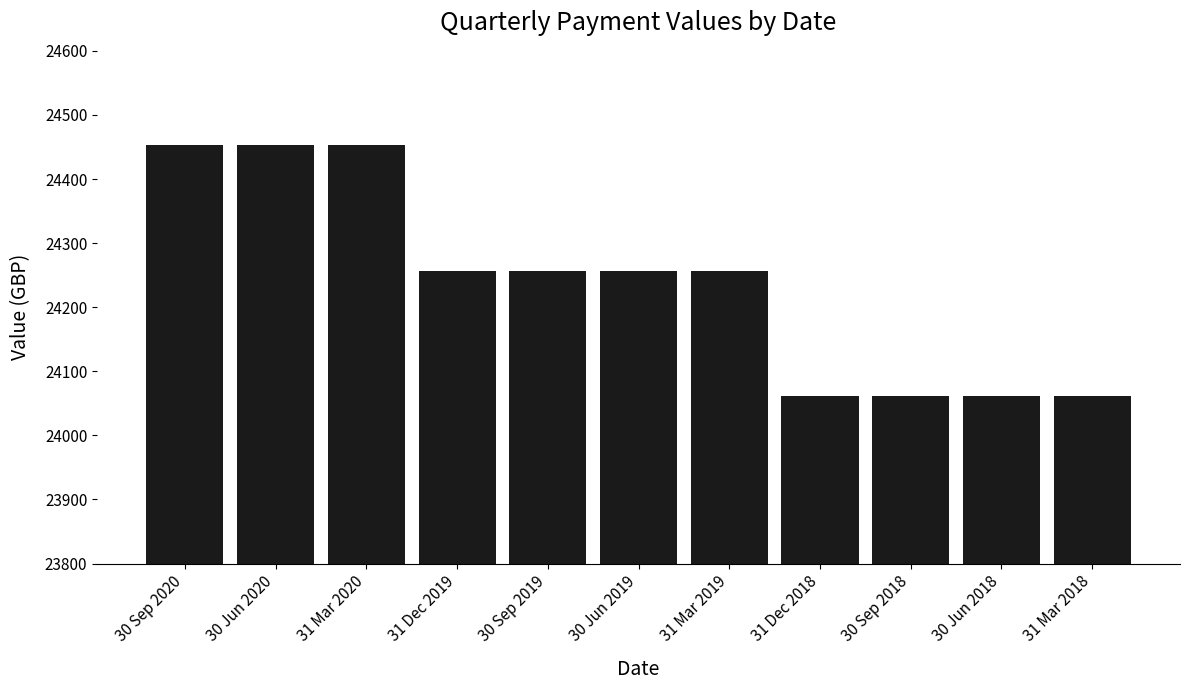

What is the sum of the values at 31 Mar 2019 and 31 Dec 2018?

48318.9